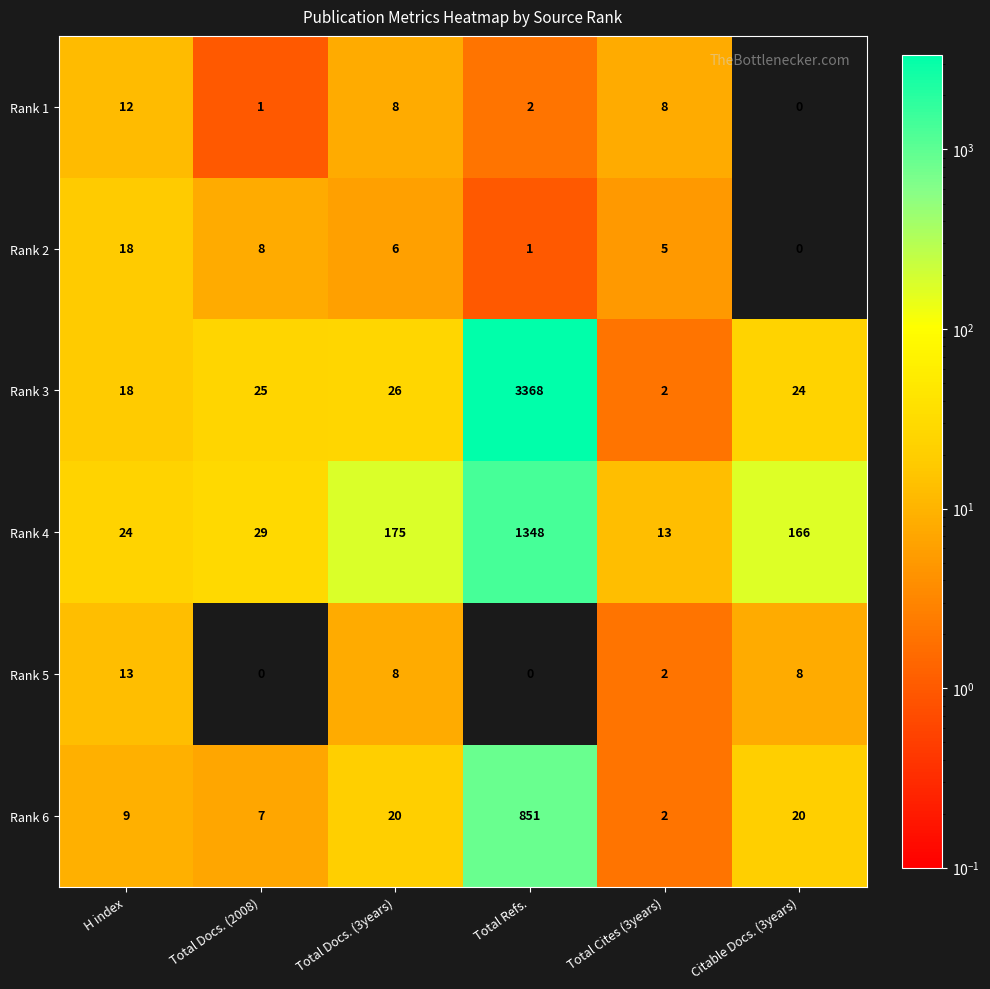

The Rank 5 series shows 3 at Total Cites (3years). True or false?

False